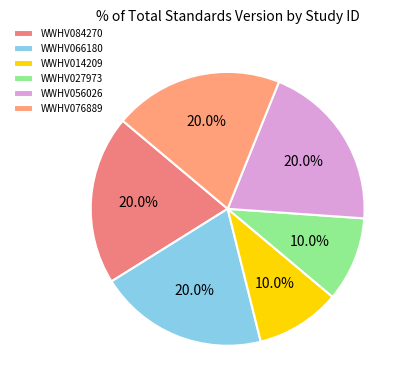

Between WWHV014209 and WWHV056026, which is larger?

WWHV056026